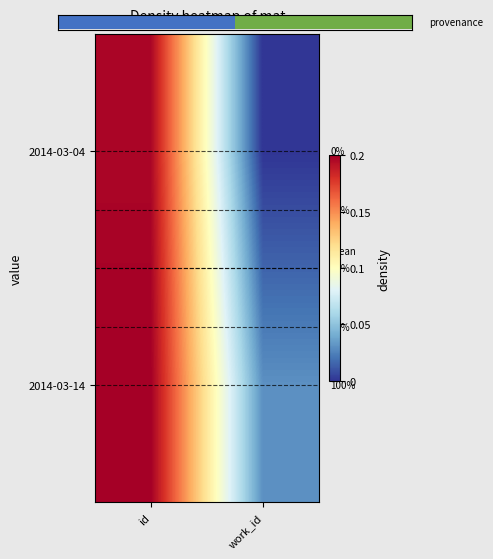

Between work_id and id, which is larger?

id